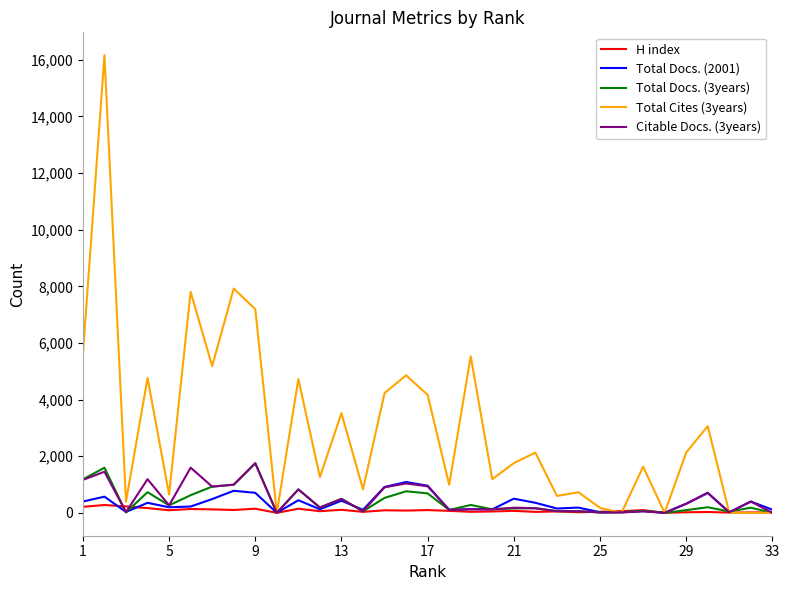

What are all the series names shown in the legend?

H index, Total Docs. (2001), Total Docs. (3years), Total Cites (3years), Citable Docs. (3years)